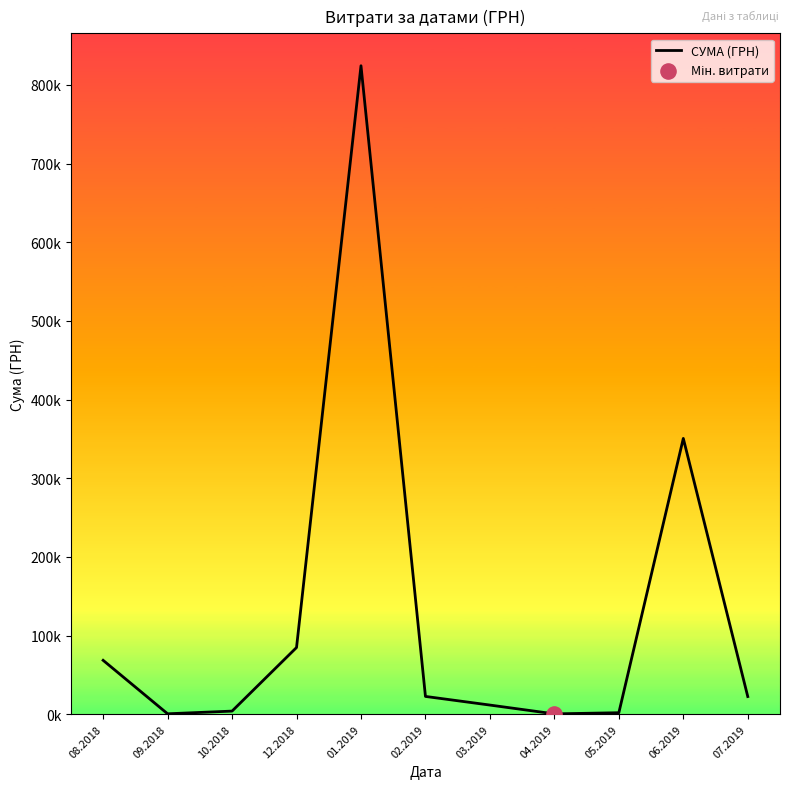

Is this an area chart (filled region under the line)?

No